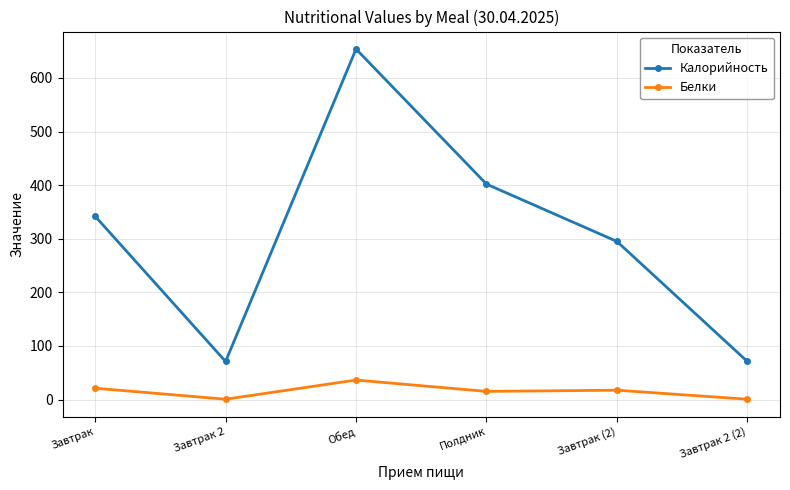

True or false: Калорийность has more than 0 interior local peaks.

True